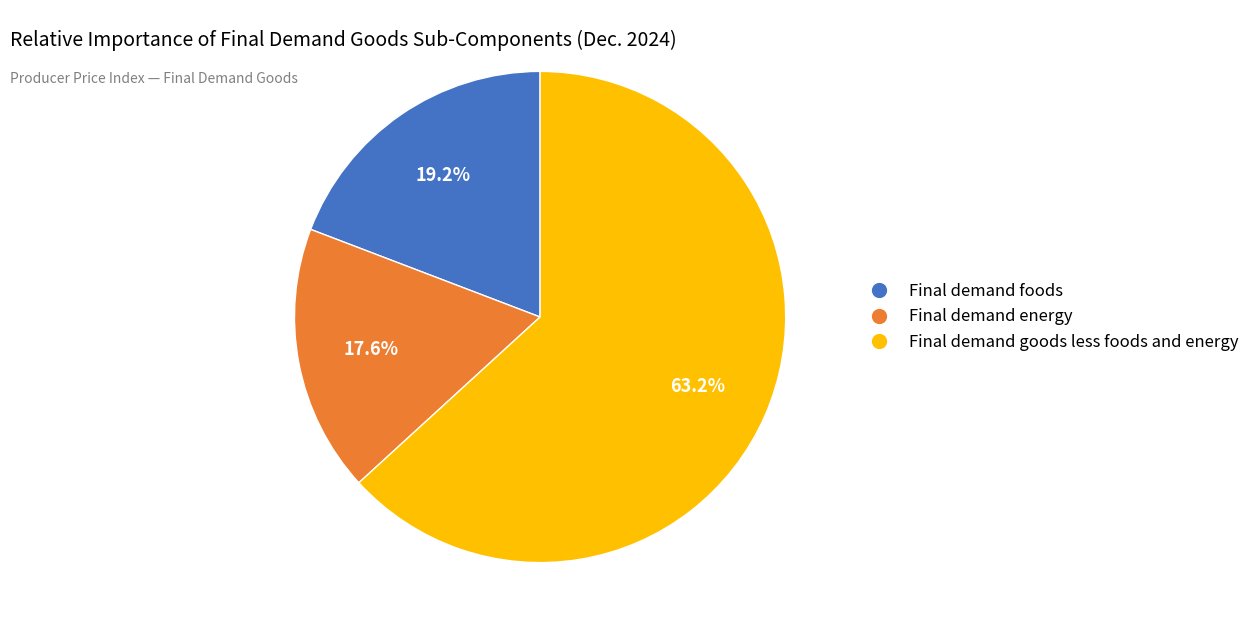

To the nearest percent, what is the difference between the largest and smallest slice percentages?

46%